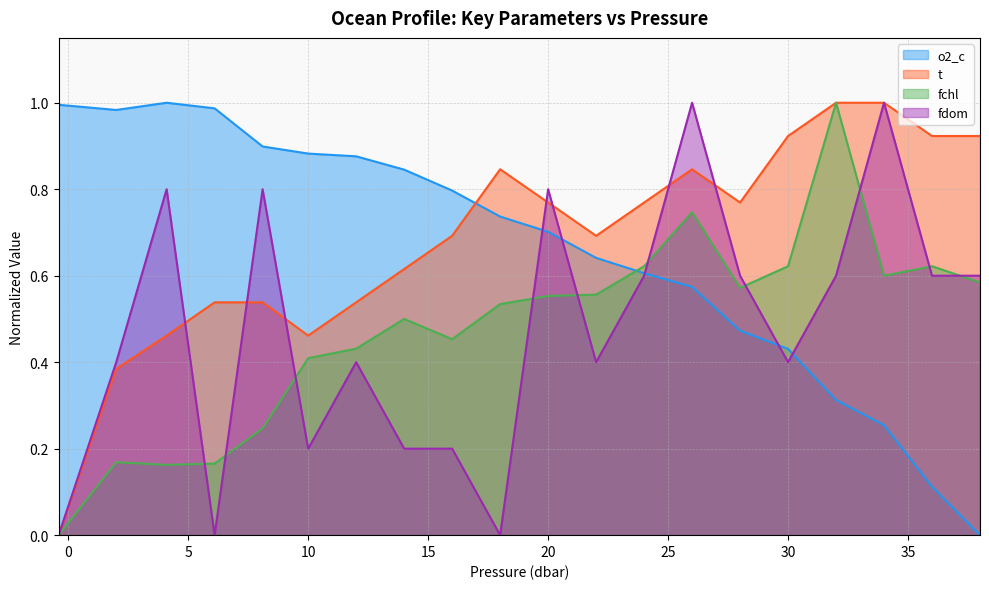

How many interior local valleys does the o2_c series have?

1